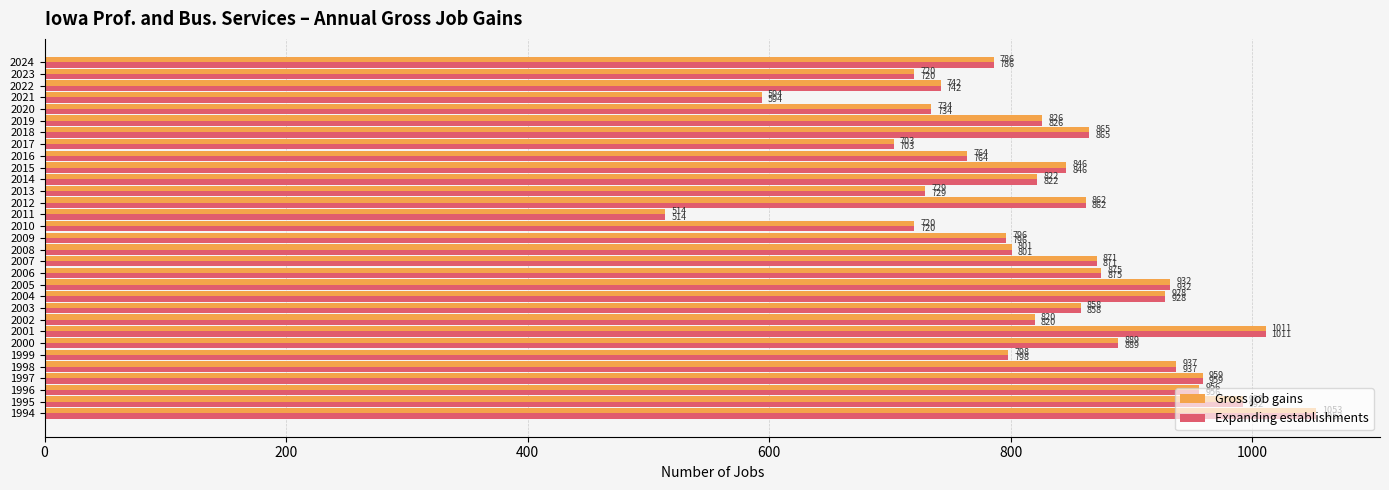

Which category has the lowest value across all series?

2011